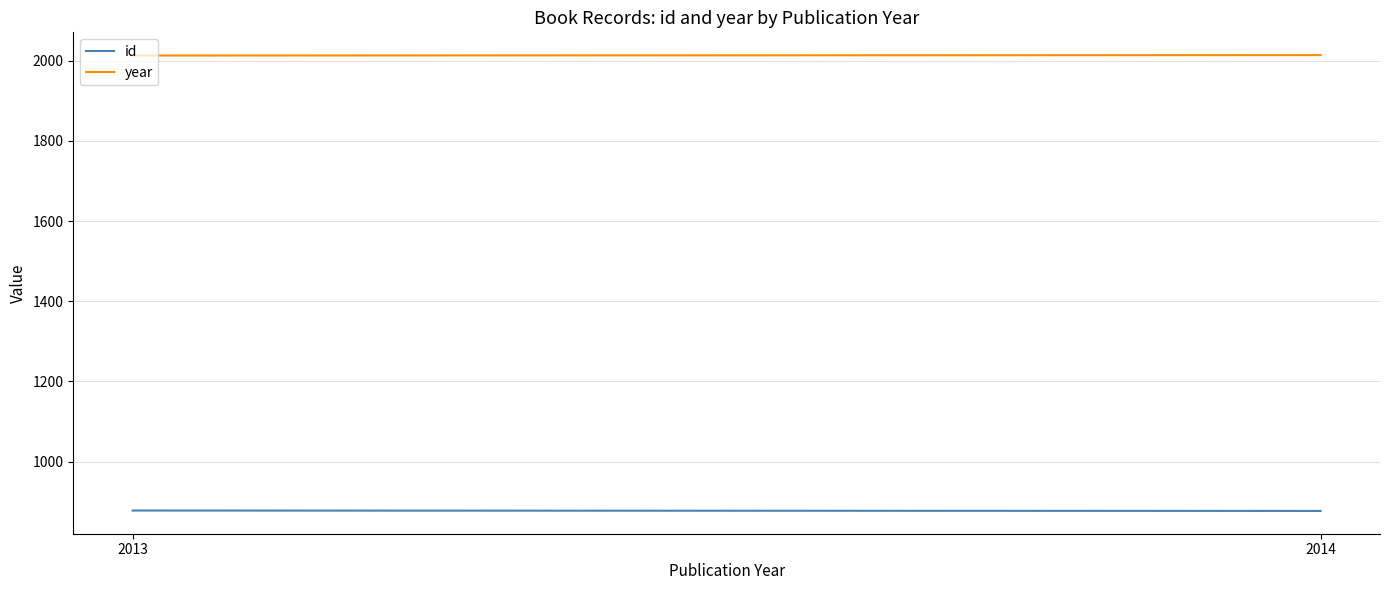

What is the value of the year point at the 2nd from the left?

2014